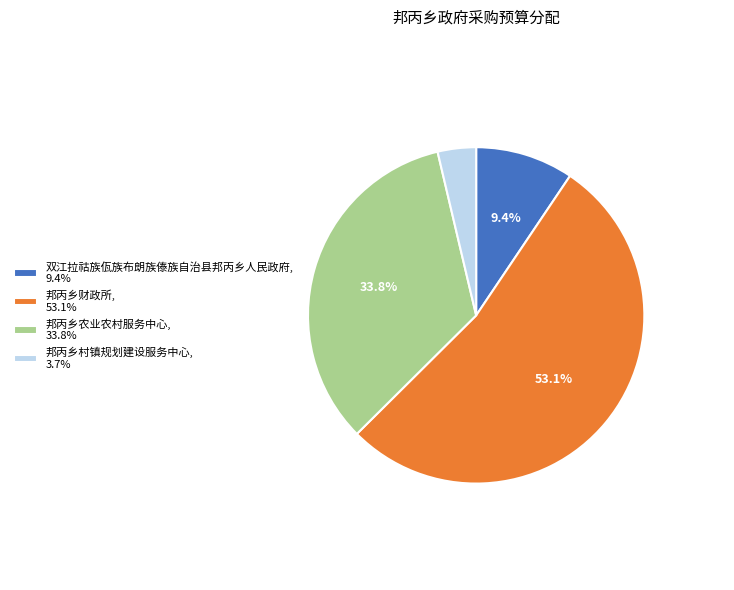

Is there any slice that represents more than half of the pie?

Yes